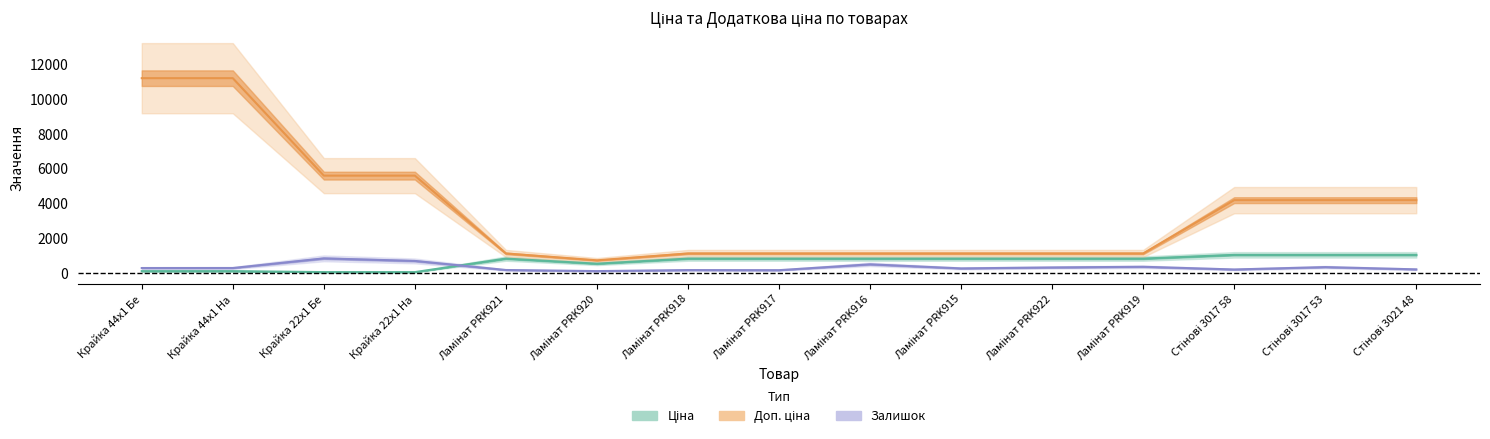

True or false: Ціна and Доп. ціна cross at least once.

False